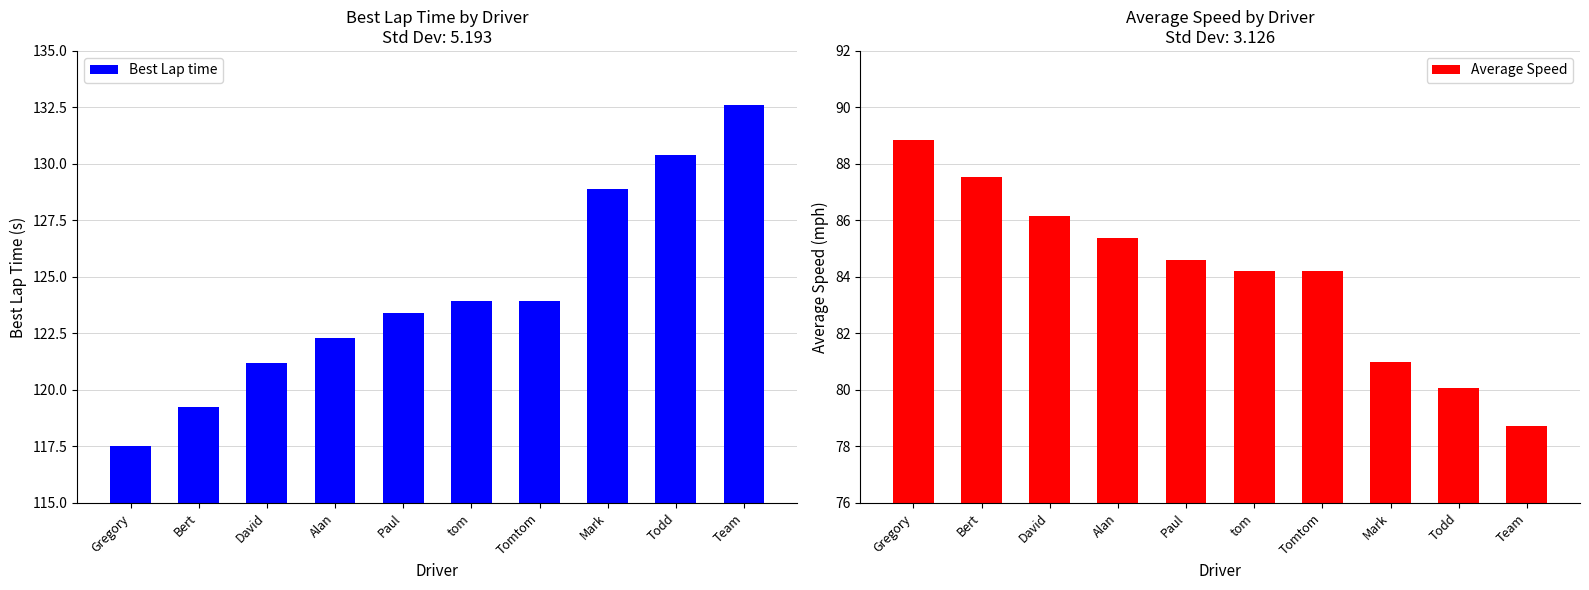

What is the maximum value shown in the chart?

132.6